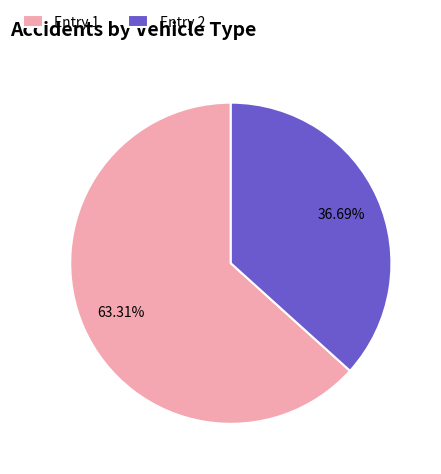

Is the sum of Entry 1 and Entry 2 greater than half?

Yes